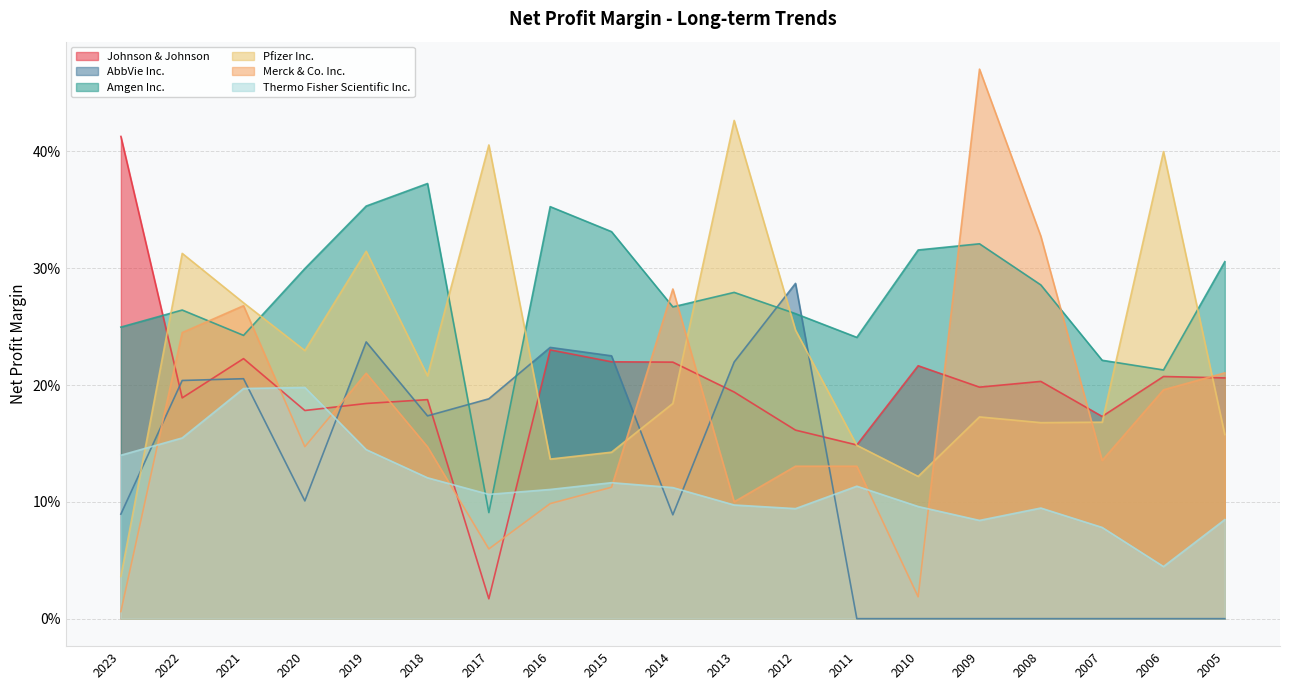

Reading left to right, list all the values displayed in this chart.

Johnson & Johnson: 2023=0.4	2022=0.2	2021=0.2	2020=0.2	2019=0.2	2018=0.2	2017=0.0	2016=0.2	2015=0.2	2014=0.2	2013=0.2	2012=0.2	2011=0.1	2010=0.2	2009=0.2	2008=0.2	2007=0.2	2006=0.2	2005=0.2
AbbVie Inc.: 2023=0.1	2022=0.2	2021=0.2	2020=0.1	2019=0.2	2018=0.2	2017=0.2	2016=0.2	2015=0.2	2014=0.1	2013=0.2	2012=0.3	2011=0.0	2010=0.0	2009=0.0	2008=0.0	2007=0.0	2006=0.0	2005=0.0
Amgen Inc.: 2023=0.2	2022=0.3	2021=0.2	2020=0.3	2019=0.4	2018=0.4	2017=0.1	2016=0.4	2015=0.3	2014=0.3	2013=0.3	2012=0.3	2011=0.2	2010=0.3	2009=0.3	2008=0.3	2007=0.2	2006=0.2	2005=0.3
Pfizer Inc.: 2023=0.0	2022=0.3	2021=0.3	2020=0.2	2019=0.3	2018=0.2	2017=0.4	2016=0.1	2015=0.1	2014=0.2	2013=0.4	2012=0.2	2011=0.1	2010=0.1	2009=0.2	2008=0.2	2007=0.2	2006=0.4	2005=0.2
Merck & Co. Inc.: 2023=0.0	2022=0.2	2021=0.3	2020=0.1	2019=0.2	2018=0.1	2017=0.1	2016=0.1	2015=0.1	2014=0.3	2013=0.1	2012=0.1	2011=0.1	2010=0.0	2009=0.5	2008=0.3	2007=0.1	2006=0.2	2005=0.2
Thermo Fisher Scientific Inc.: 2023=0.1	2022=0.2	2021=0.2	2020=0.2	2019=0.1	2018=0.1	2017=0.1	2016=0.1	2015=0.1	2014=0.1	2013=0.1	2012=0.1	2011=0.1	2010=0.1	2009=0.1	2008=0.1	2007=0.1	2006=0.0	2005=0.1